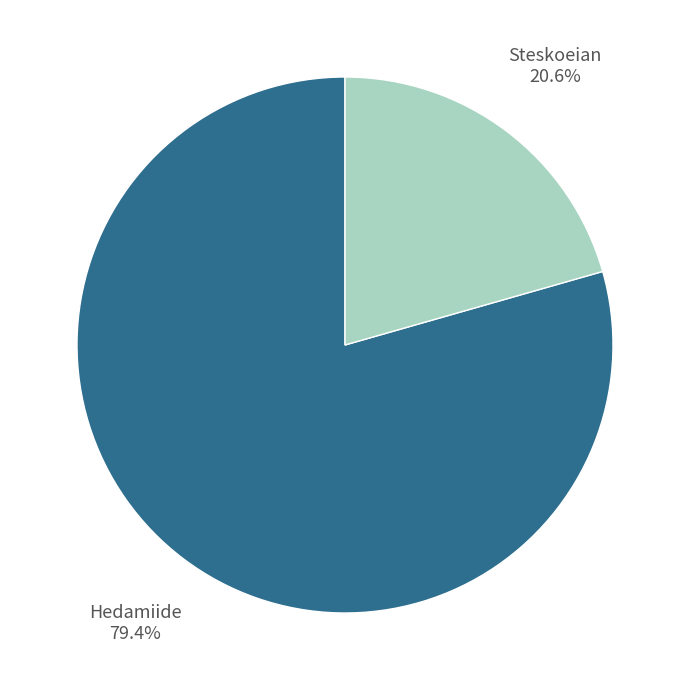

Is there any slice that represents more than half of the pie?

Yes